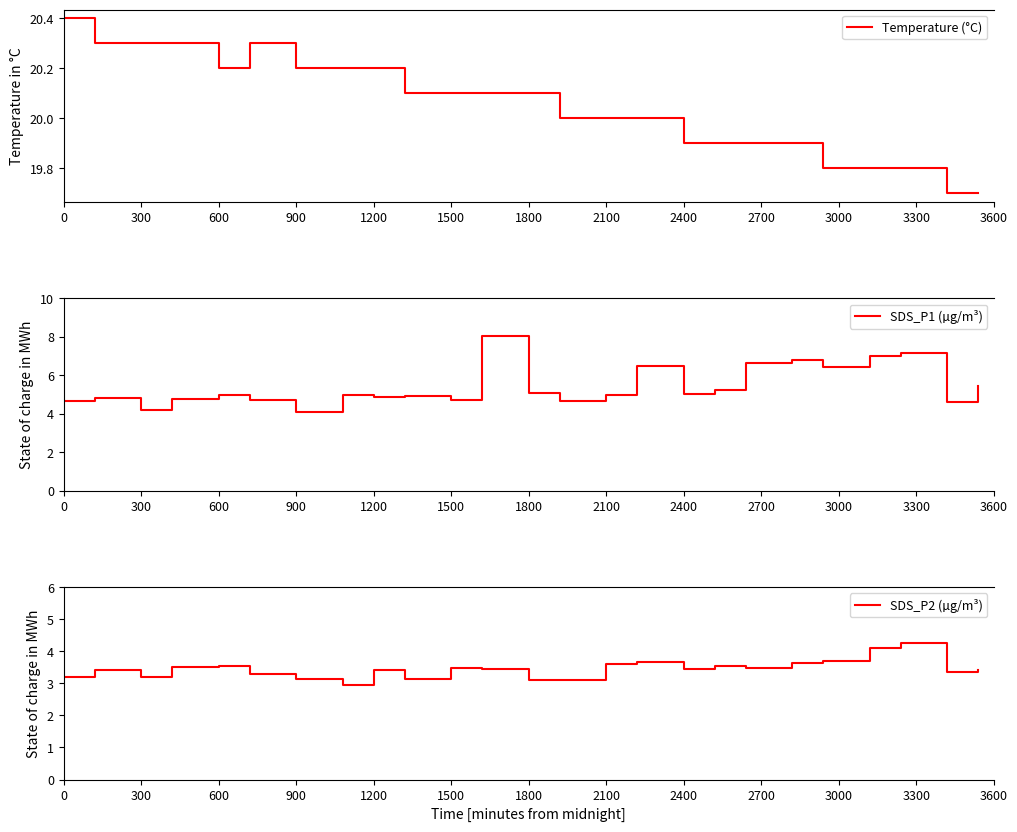

What is the lowest value of the SDS_P2 (µg/m³) series?

3.0